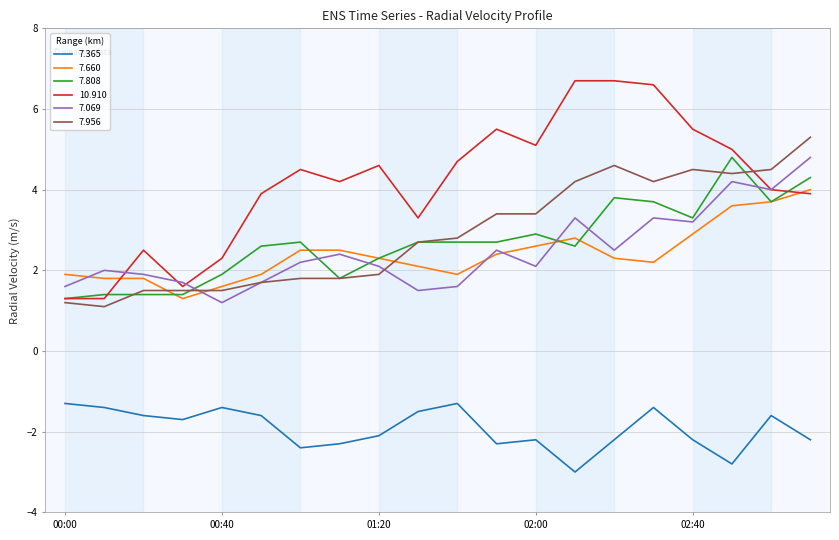

What is the highest value of the 7.660 series?

4.0